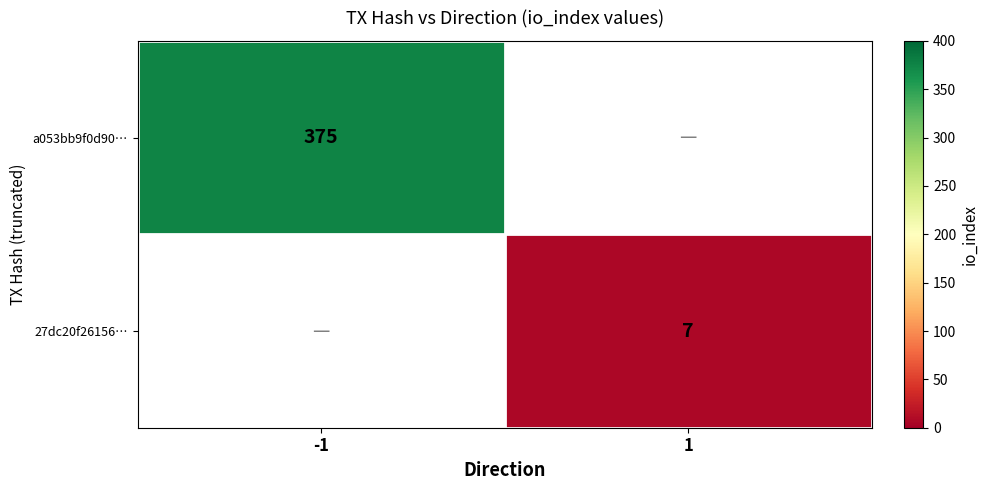

The value of 27dc20f26156… at 1 is 7. True or false?

True